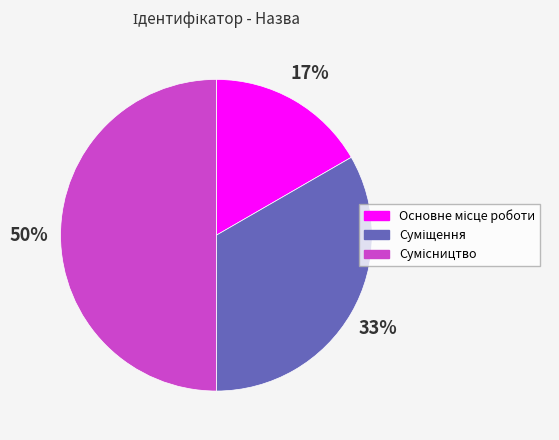

How many segments does this pie chart have?

3